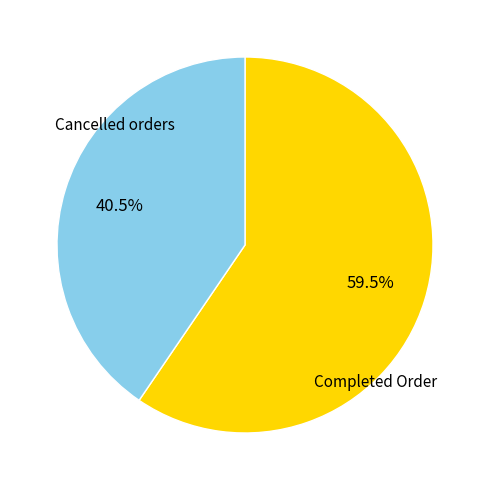

What percentage is NOT represented by Cancelled orders?

59.5%